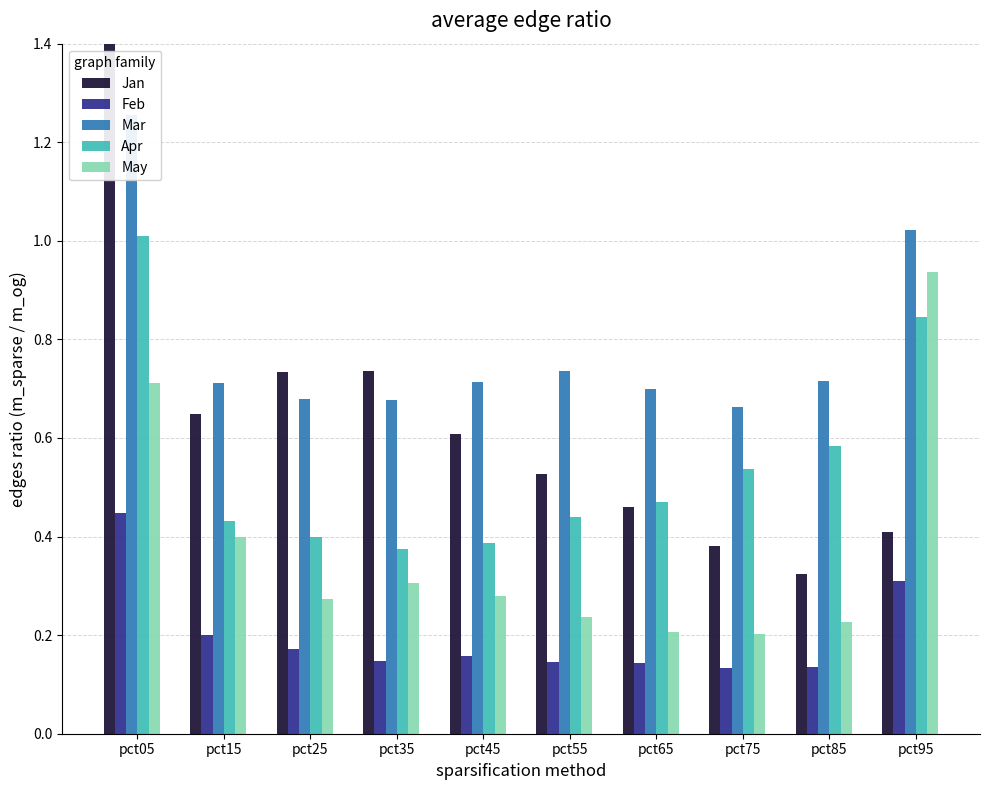

What is the spread (max minus min) of values at pct55?

0.6